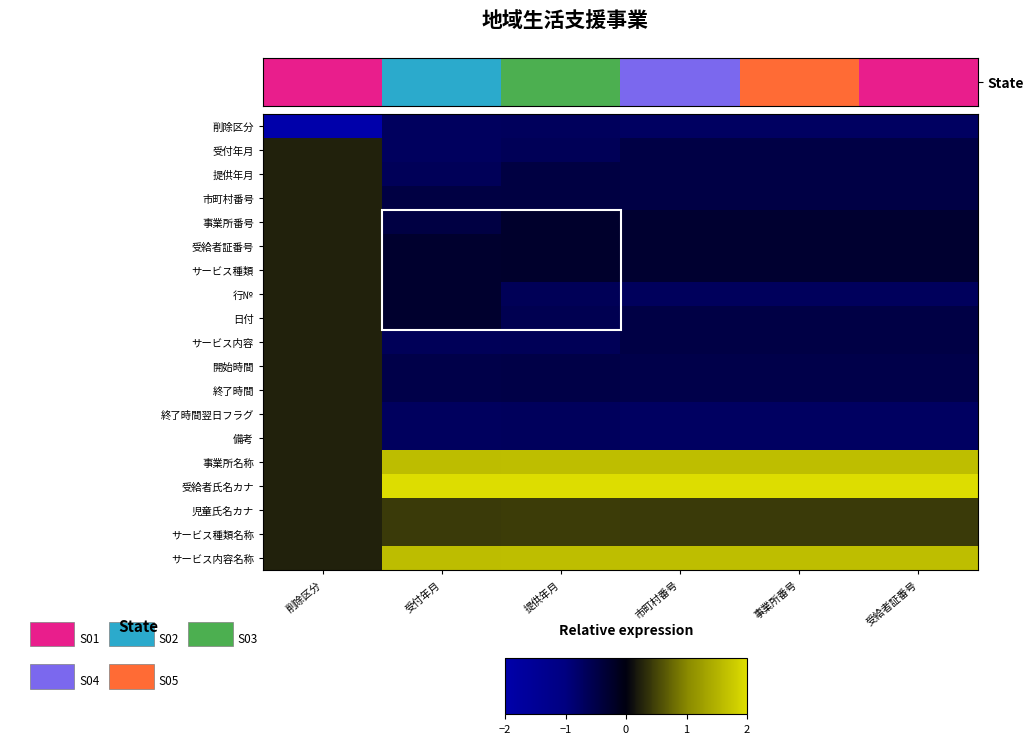

What is the difference between the highest and lowest values at 事業所番号?

2.7